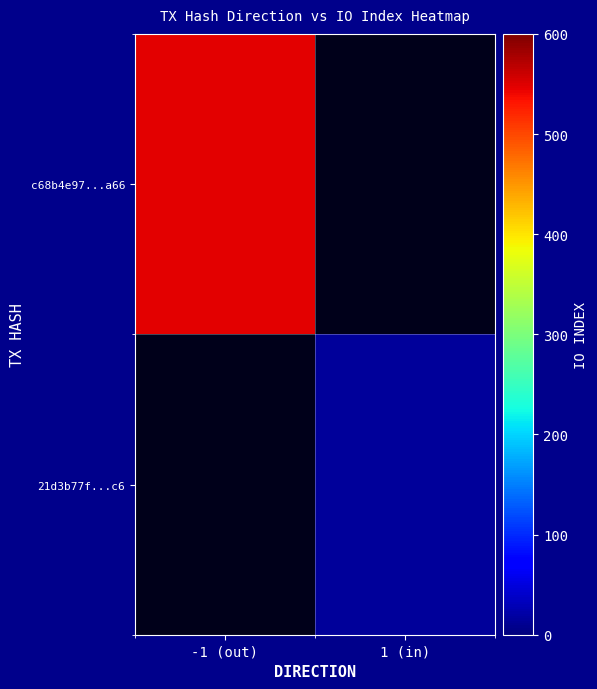

What is the highest value of the c68b4e97...a66 series?

547.0